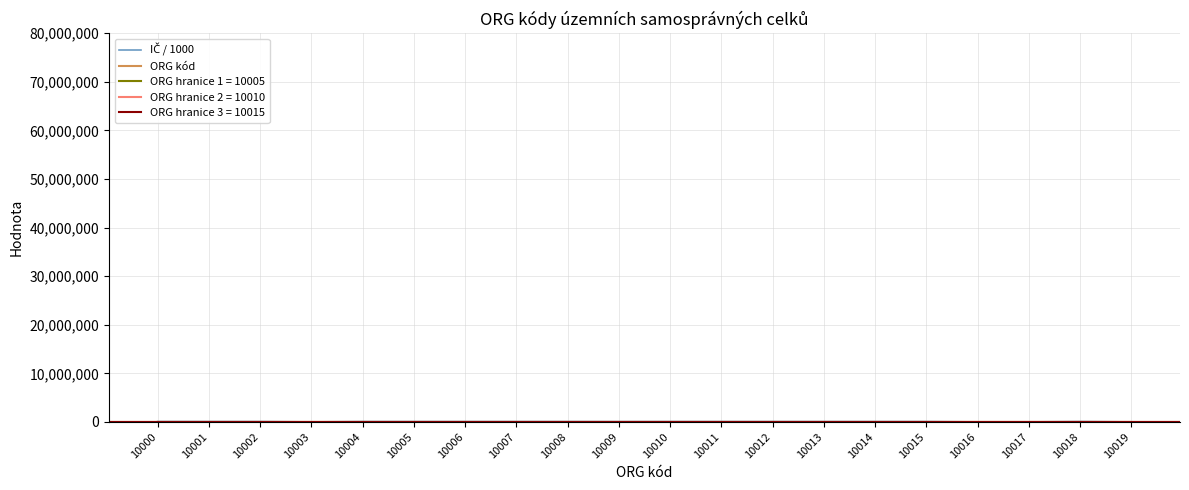

What is the difference between the IČ / 1000 values at 10003 and 10008?

70826.9